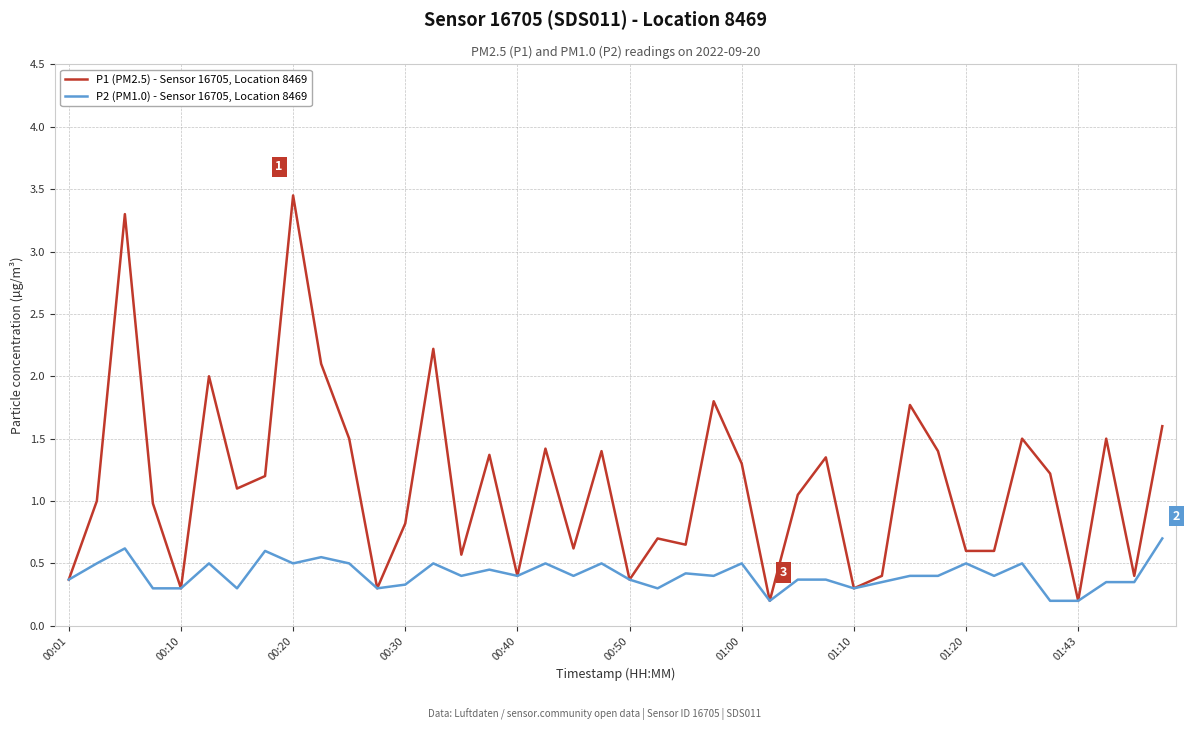

Which series has the largest total across all categories?

P1 (PM2.5) - Sensor 16705, Location 8469